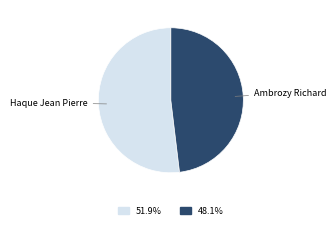

True or false: Haque Jean Pierre accounts for 66% of the total.

False